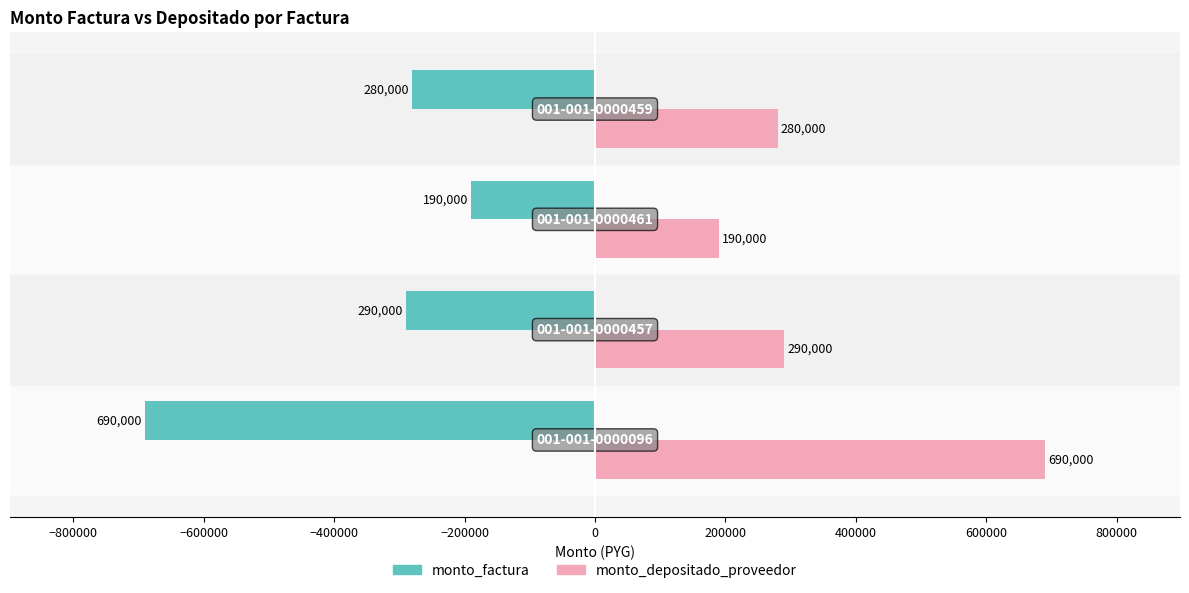

What is the average value of the monto_depositado_proveedor series?

362500